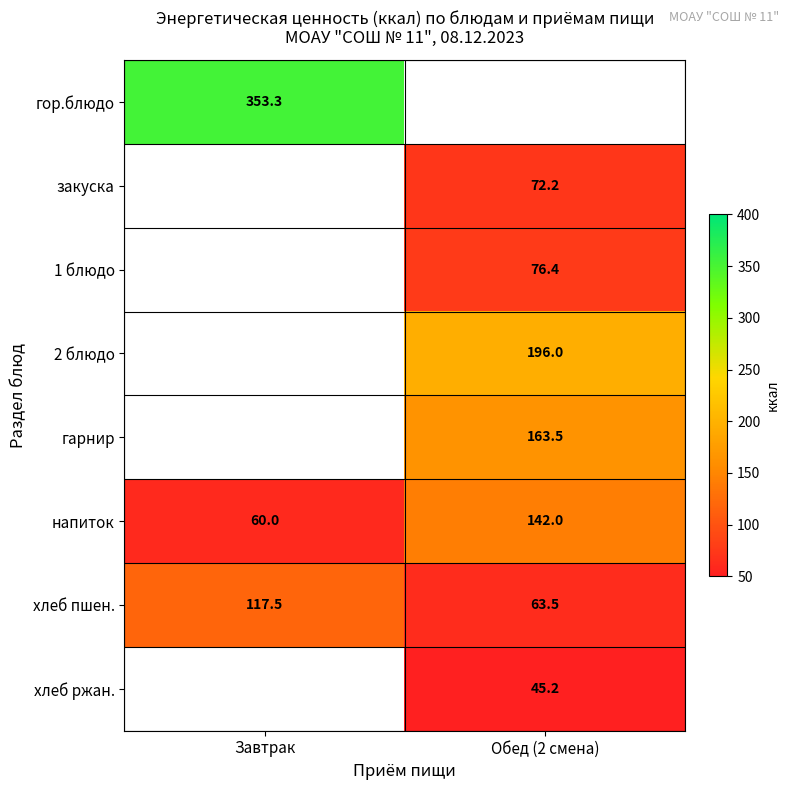

What is the highest value of the напиток series?

142.0